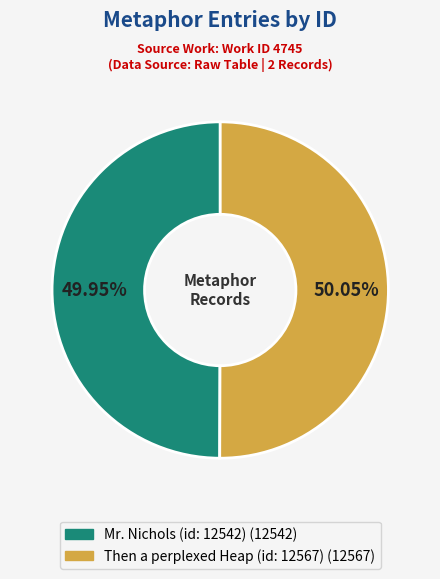

Is there any slice that represents more than half of the pie?

Yes